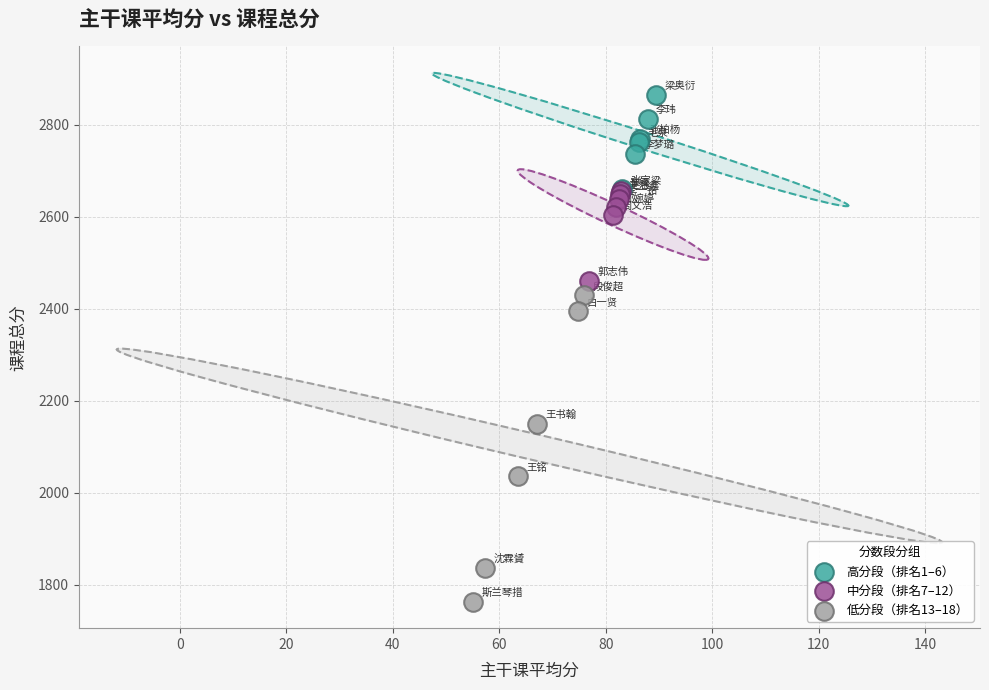

Which series has the largest Y range (max minus min)?

低分段（排名13–18）